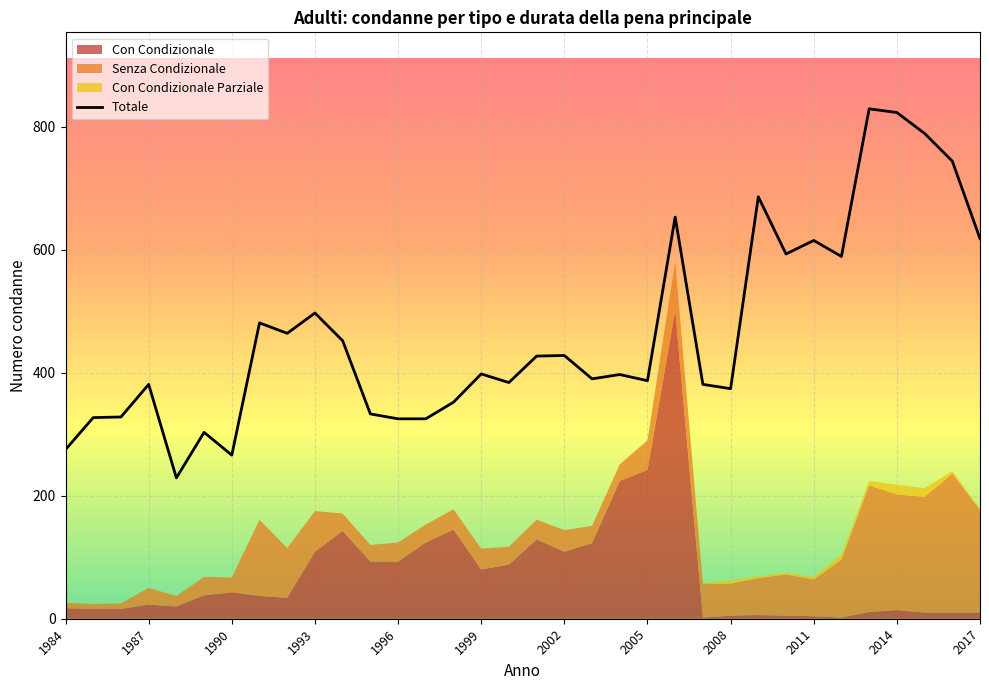

Between which two adjacent categories do Con Condizionale and Con Condizionale Parziale first intersect?

2012 and 2013